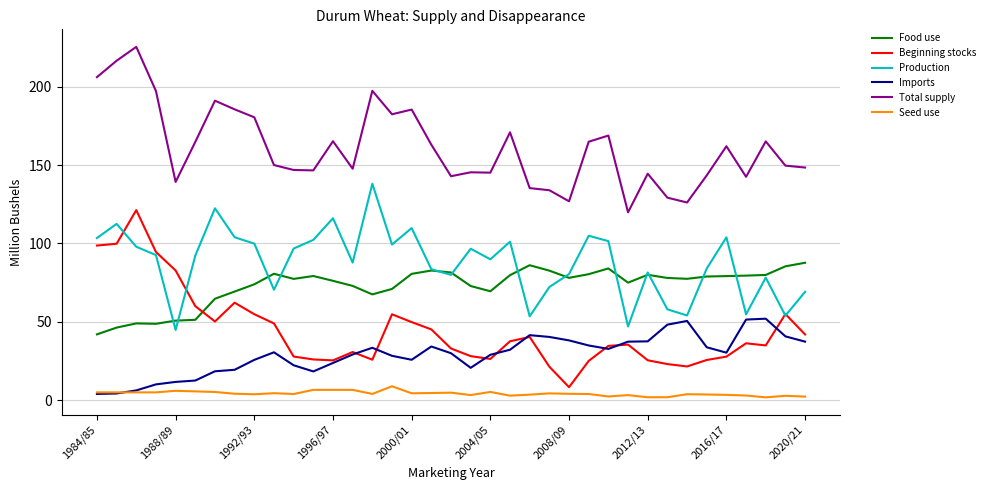

Which series has the largest total across all categories?

Total supply